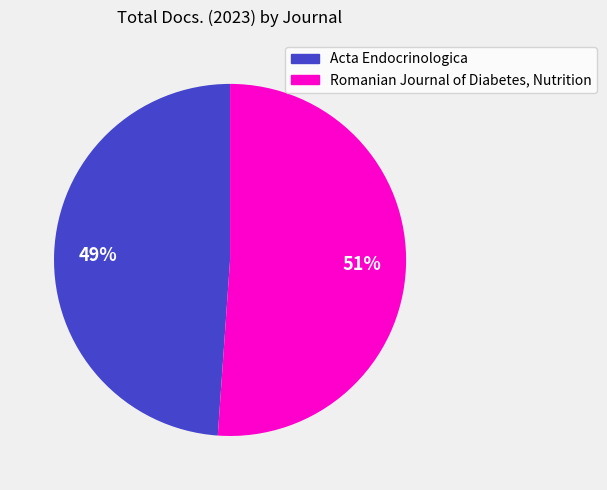

Which category accounts for the majority?

Romanian Journal of Diabetes, Nutrition